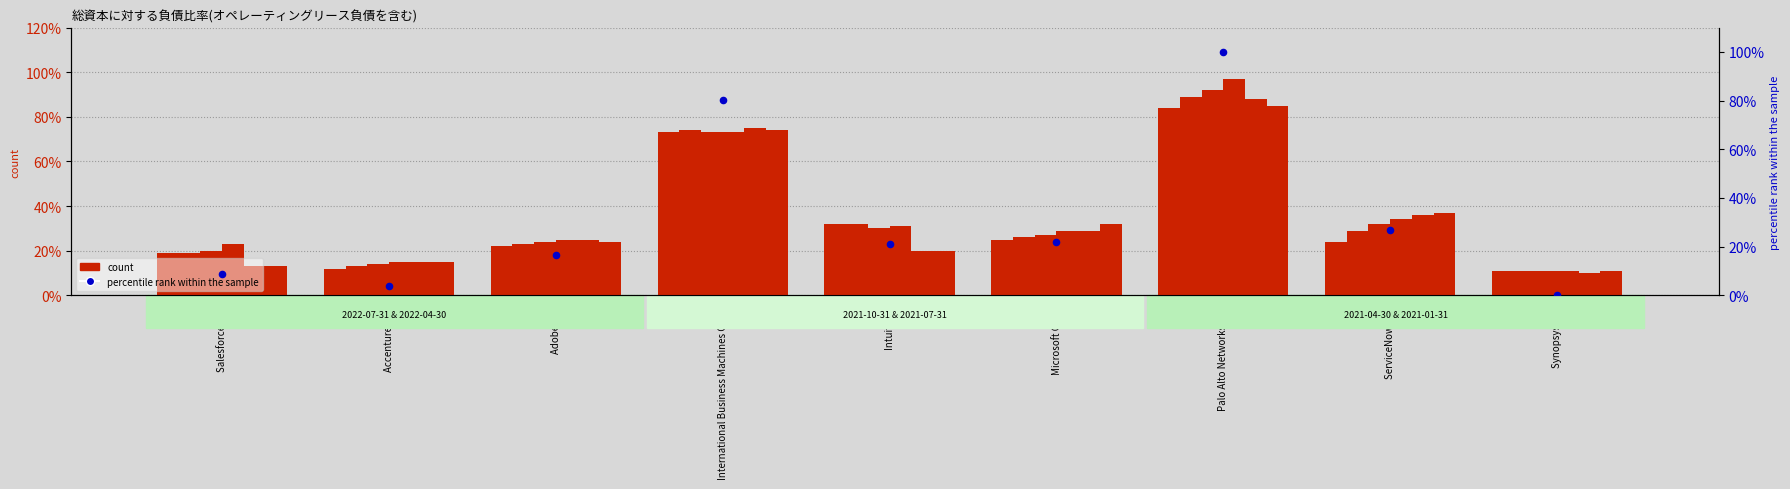

Is the value of 2021-04-30 at Intuit Inc. greater than the value of 2022-07-31 at Accenture PLC?

Yes